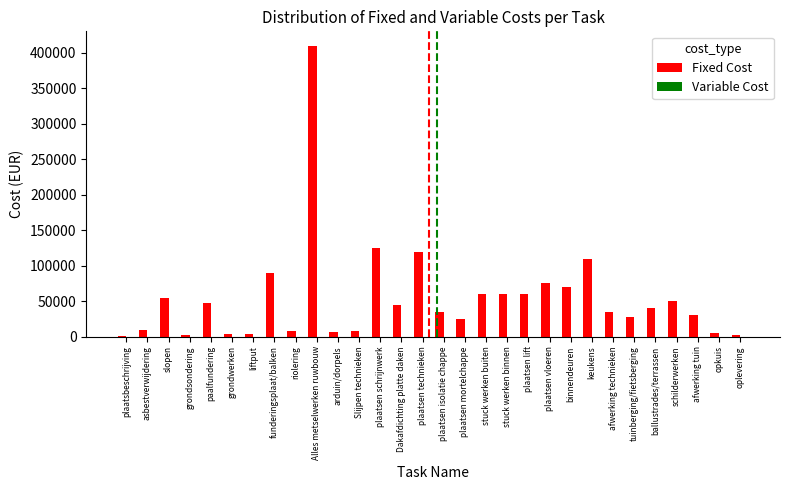

Which has a higher value, binnendeuren or Alles metselwerken ruwbouw?

Alles metselwerken ruwbouw